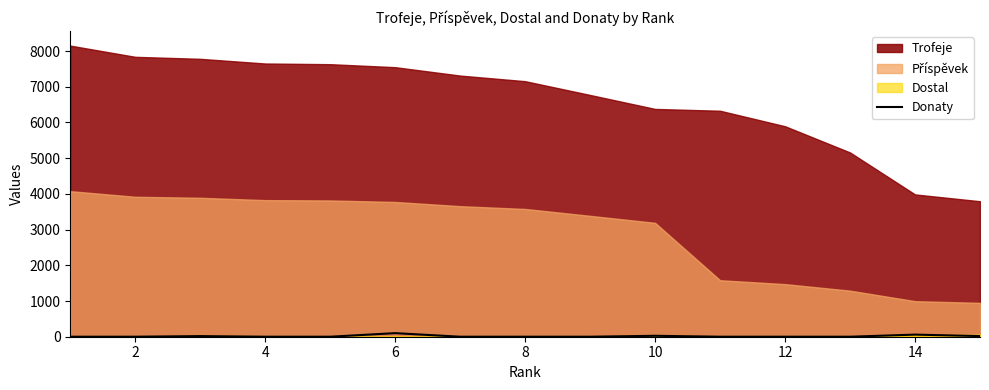

Reading right to left, extract all data points from this chart.

18	59	0	0	0	26	0	0	0	100	0	0	18	0	0